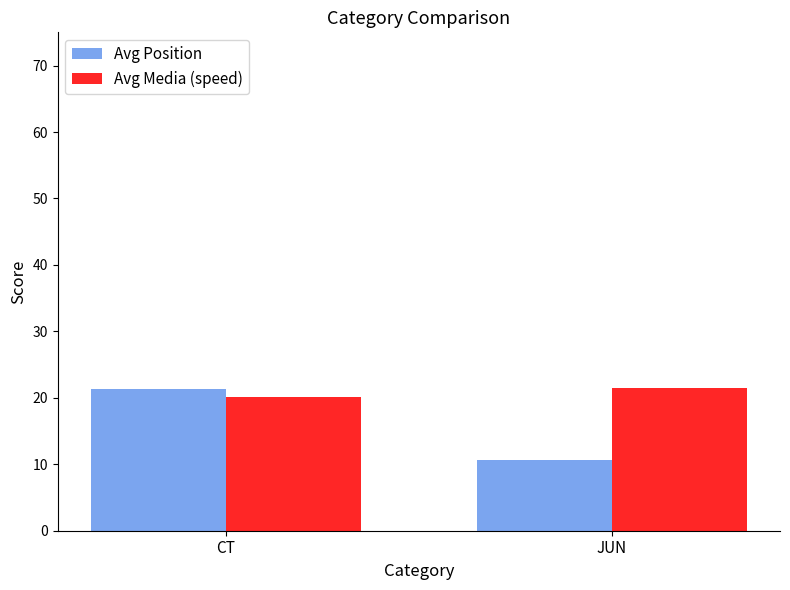

What are all the series names shown in the legend?

Avg Position, Avg Media (speed)